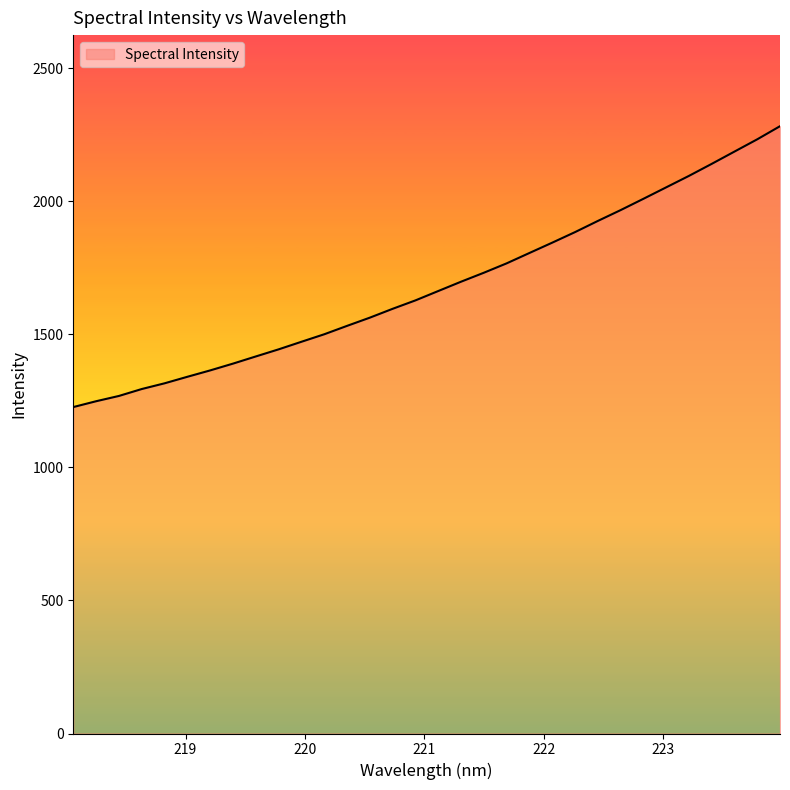

What is the smallest value displayed?

1226.4